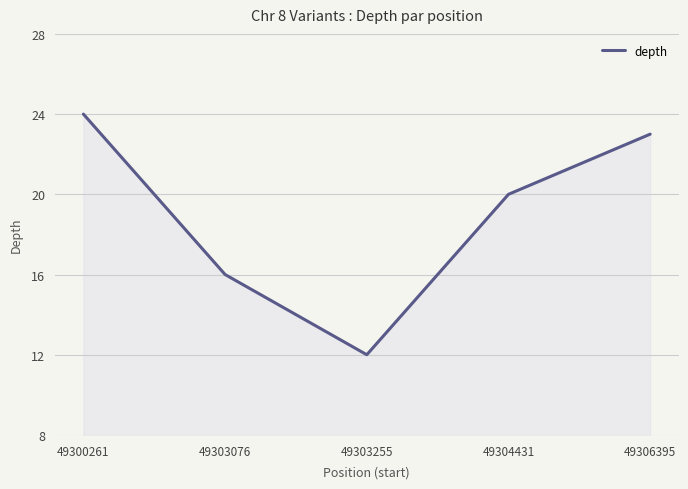

What is the ratio of the value at 49304431 to the value at 49300261?

0.8